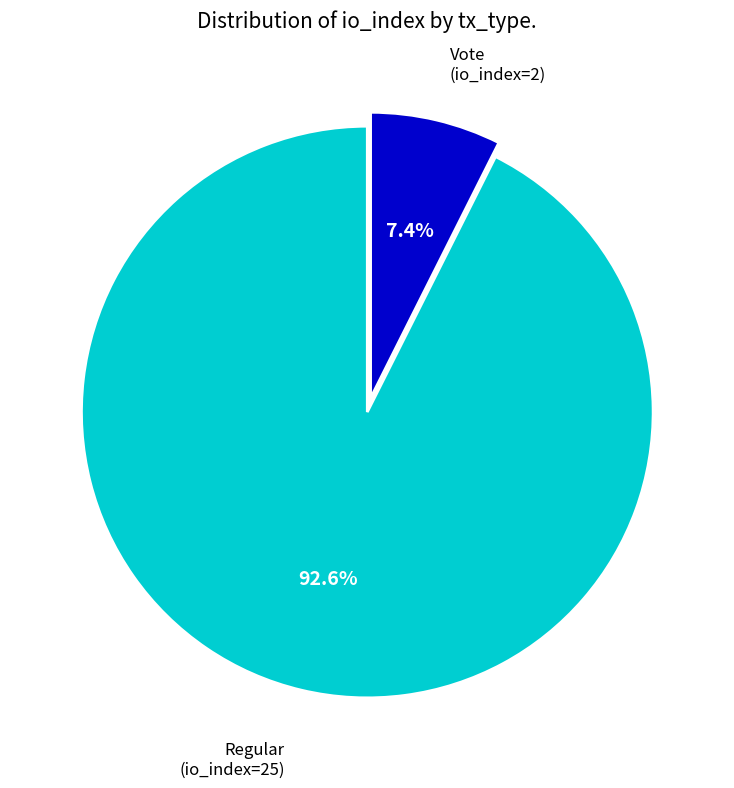

How many slices are in this pie chart?

2